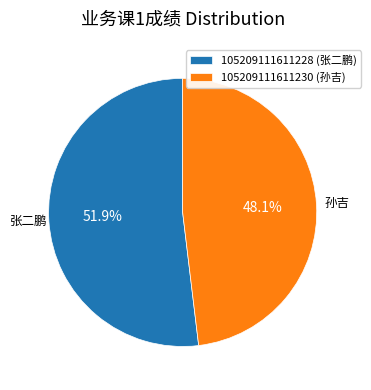

Count the number of slices in the pie.

2